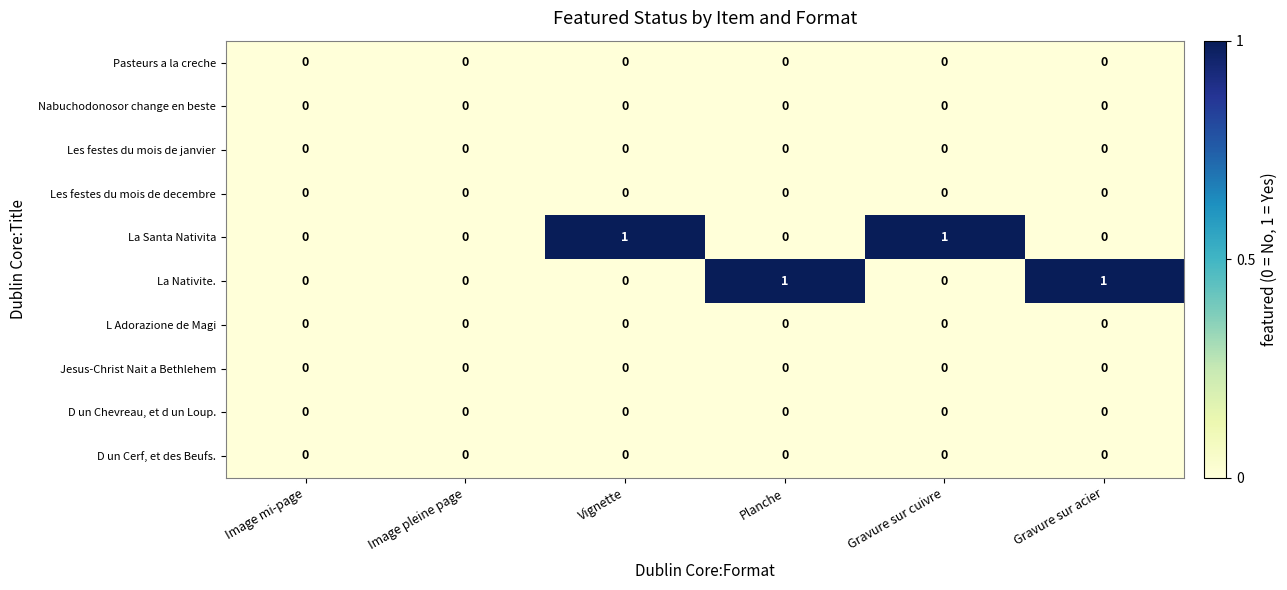

How many La Nativite. values are between 0 and 1?

6